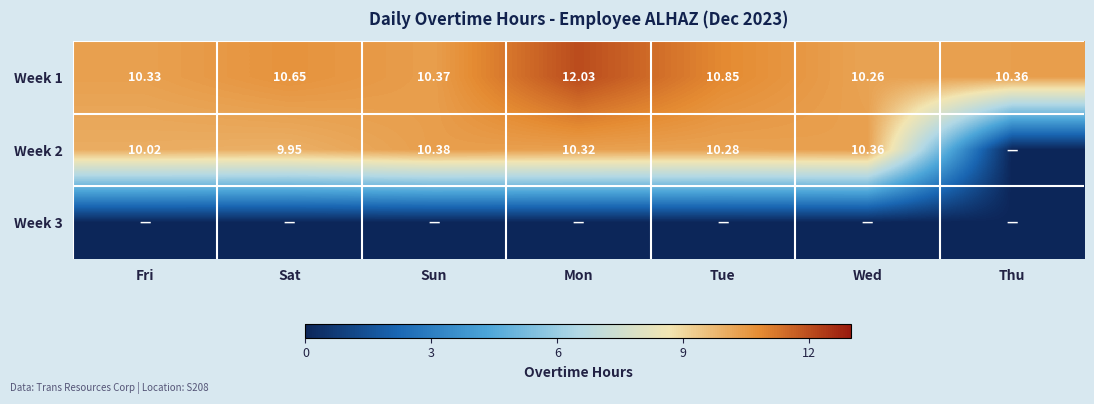

At how many categories does at least one series exceed 11?

1